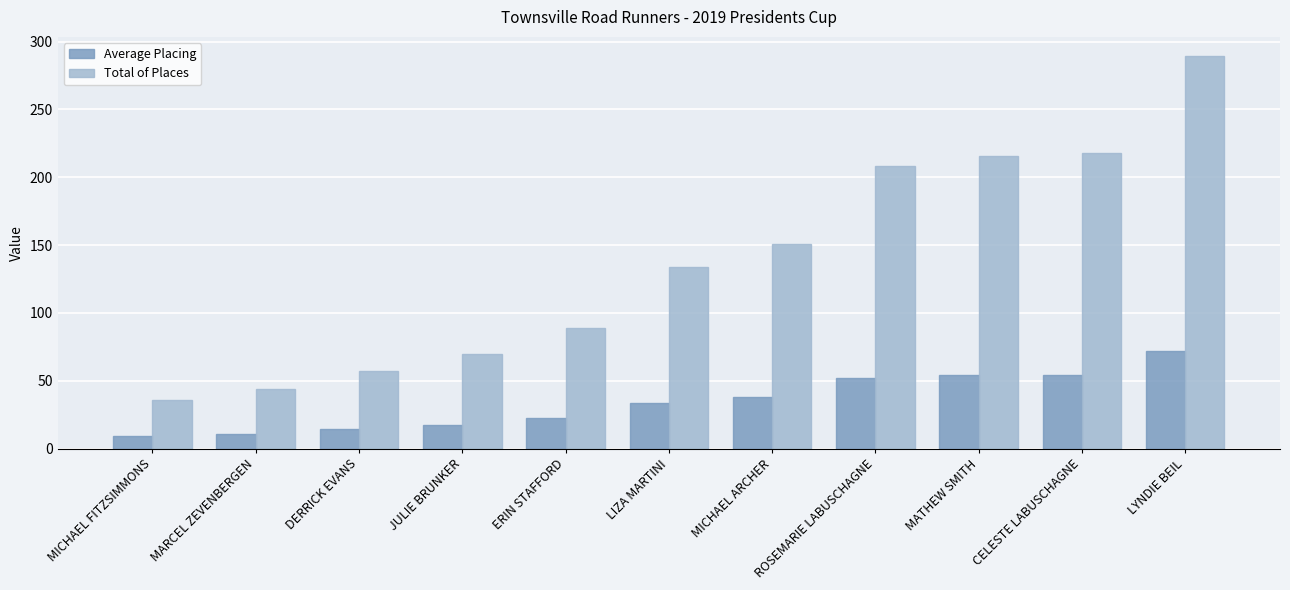

How many bars are there in total?

22